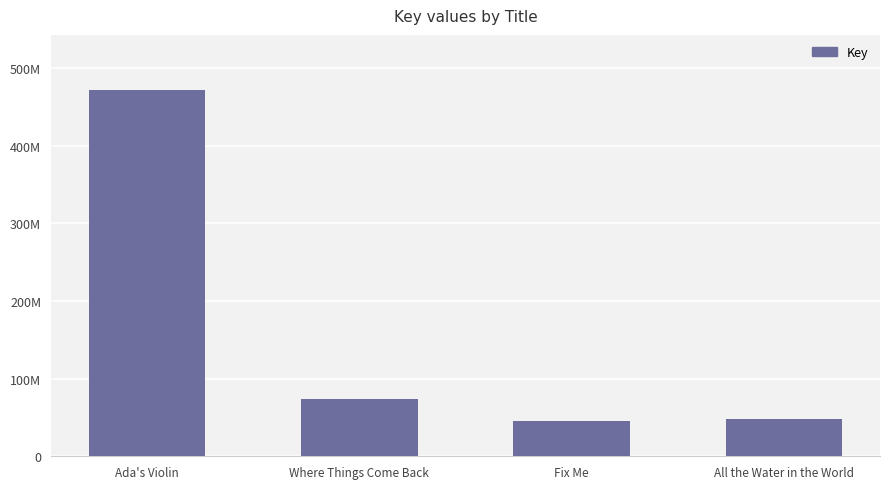

The chart shows a value of 45757372 at Fix Me. True or false?

True